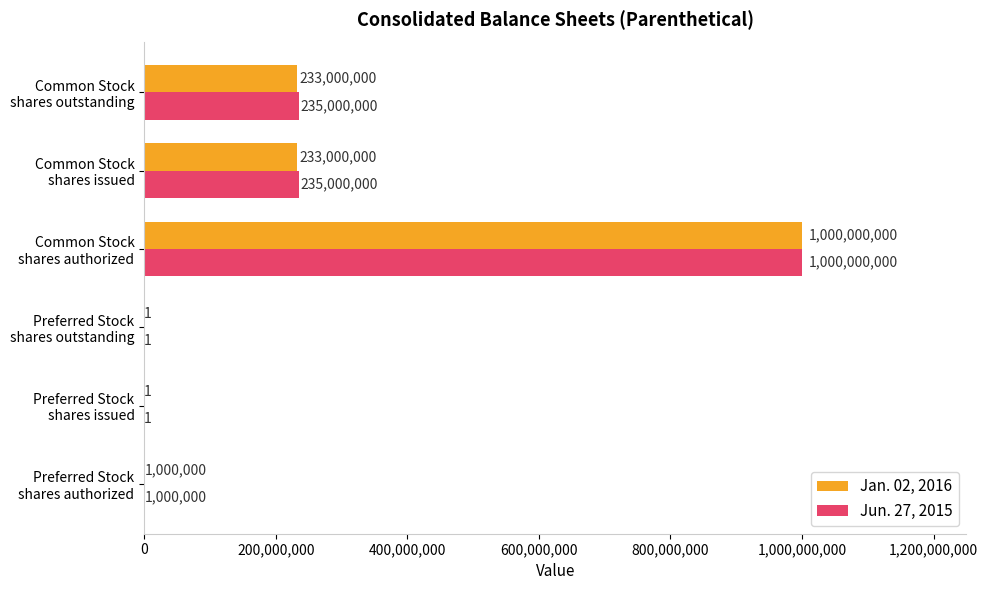

What is the highest value of the Jun. 27, 2015 series?

1000000000